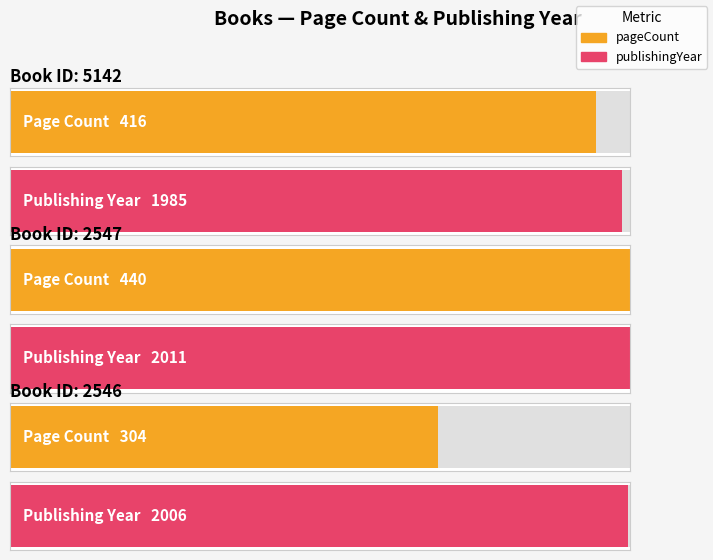

Are the bars grouped side by side (vs. stacked)?

Yes